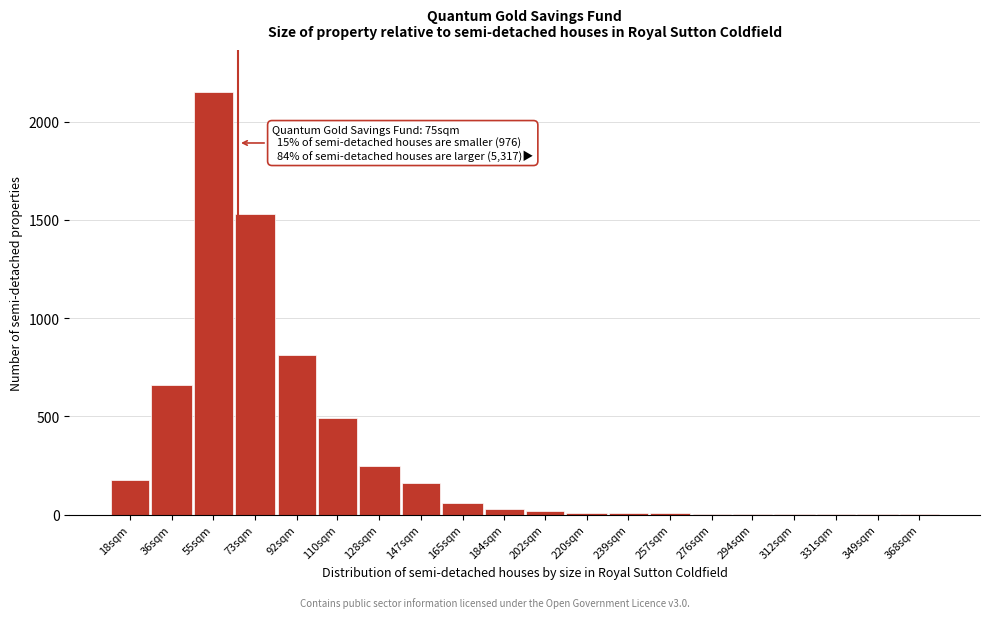

At which label is the value closest to 1075?

92sqm